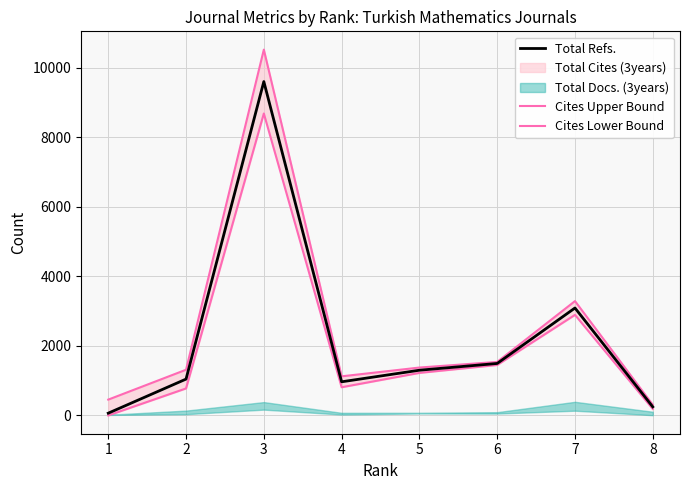

What is the difference between the highest and lowest values at 7?

396